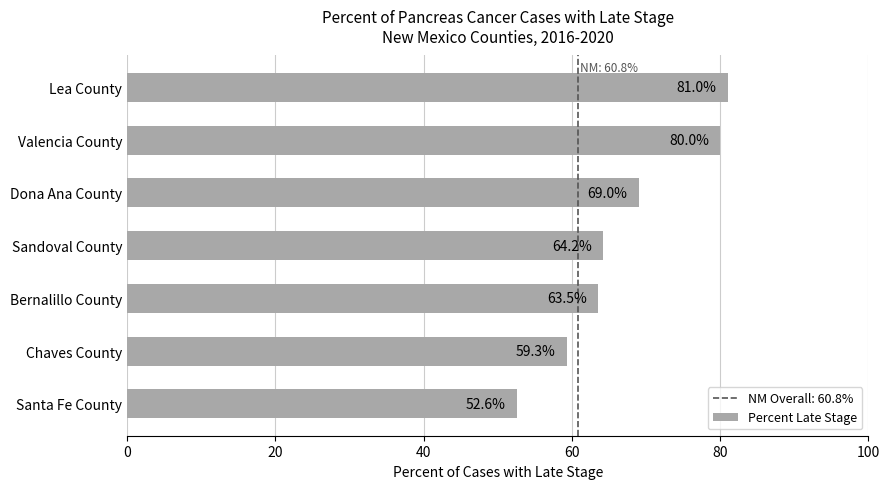

How many distinct data groups are displayed?

1